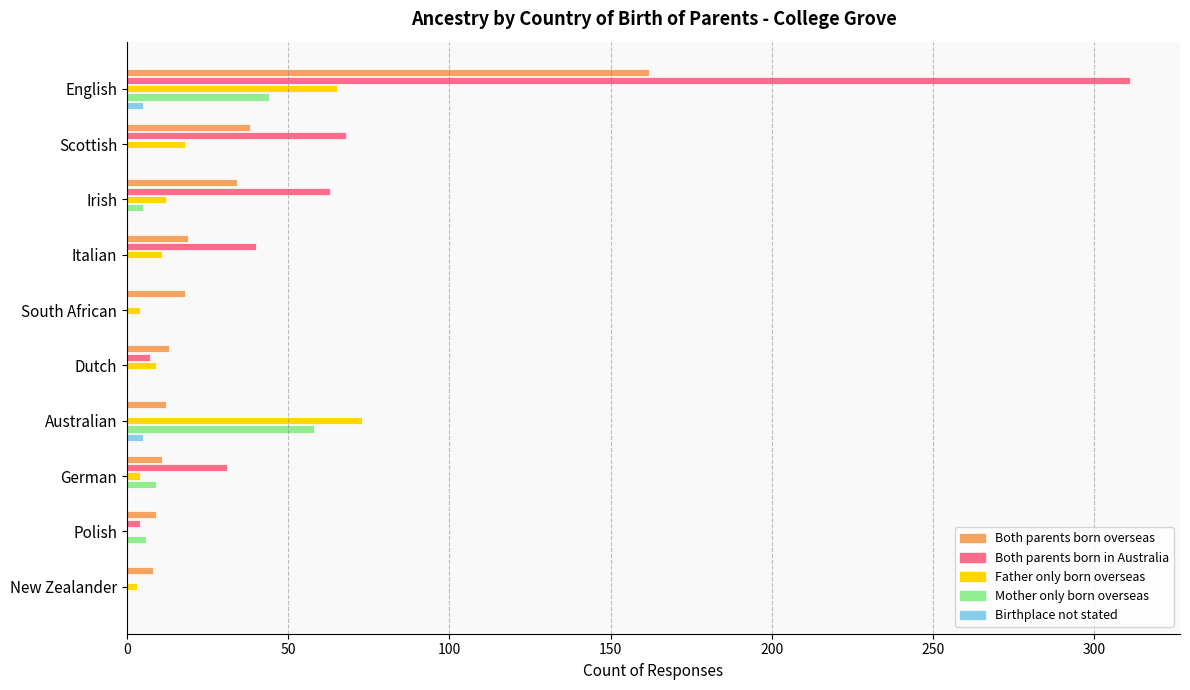

Between Dutch and Australian, which series saw the biggest shift?

Father only born overseas